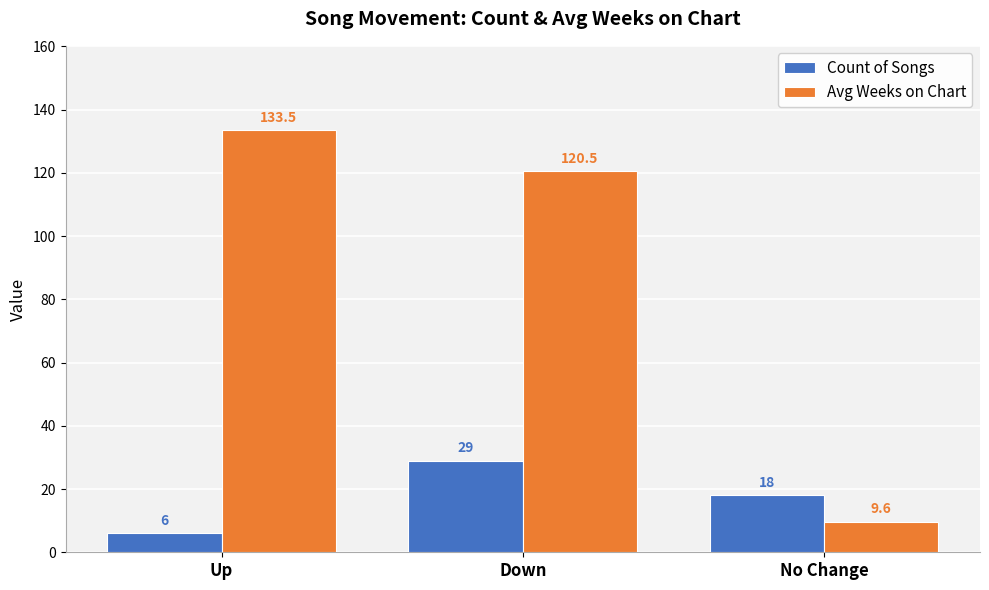

At how many categories does at least one series exceed 12?

3